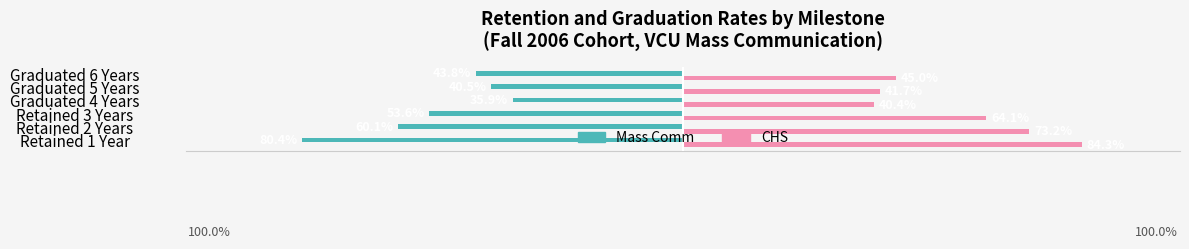

What is the maximum value for Mass Comm?

-0.4